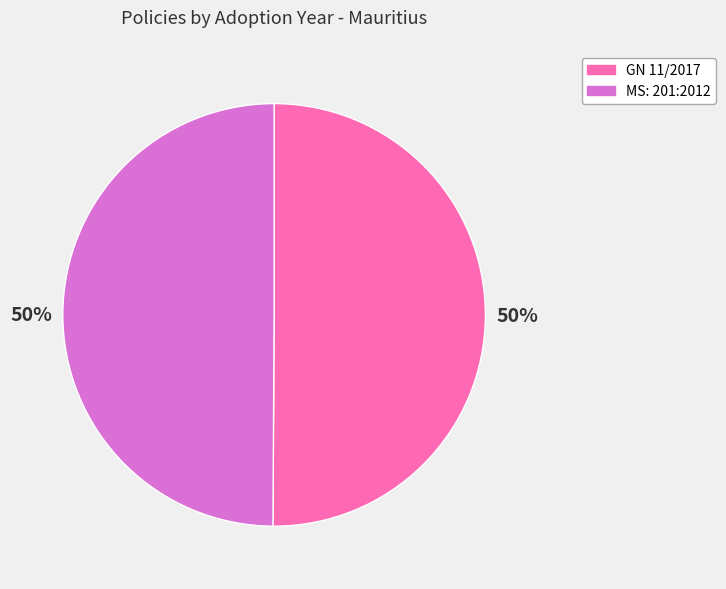

To the nearest percent, what portion does MS: 201:2012 represent?

50%